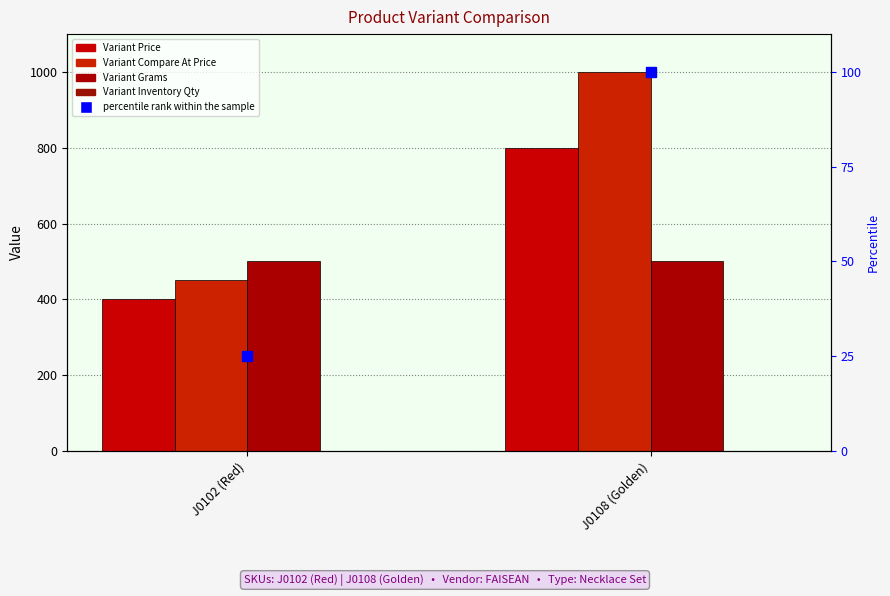

The Variant Inventory Qty series shows 1 at J0108 (Golden). True or false?

True